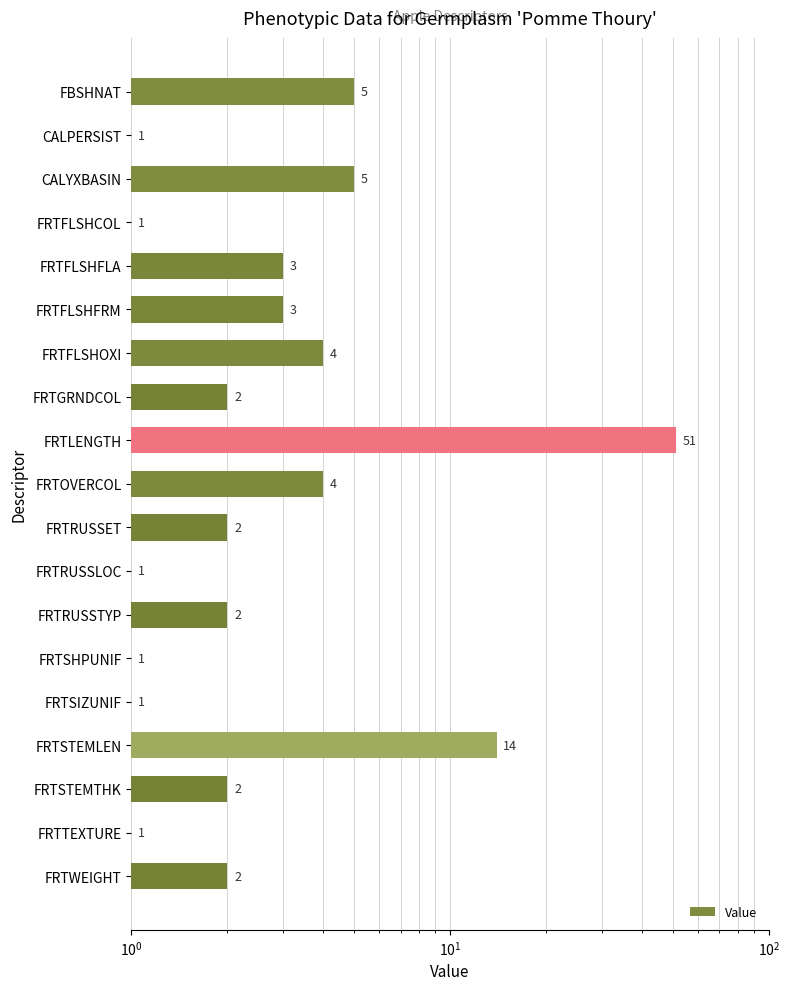

What position from the right is FRTRUSSET?

9